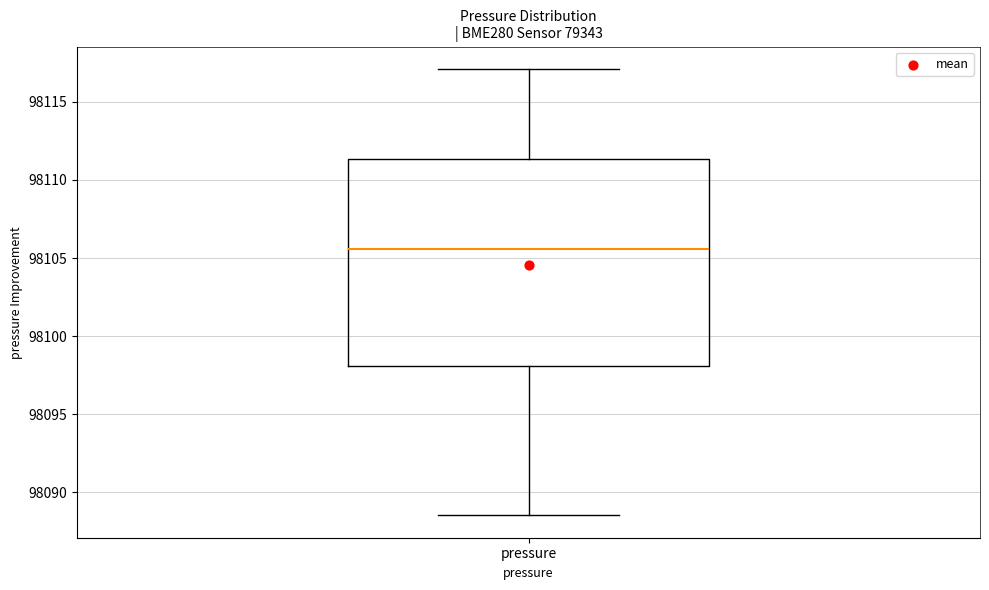

Read this box plot against the y-axis: the position of the median line, the range covered by the box, and the ends of both whiskers. The values are not printed on the chart, so give them approximately, as read against the axis.

median 98105.5, box 98098.0 to 98111.5, whiskers 98088.5 to 98117.0